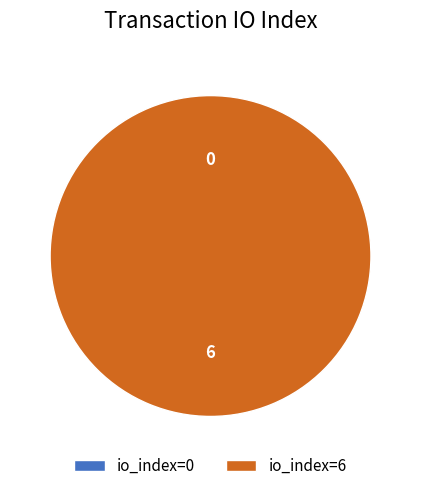

Count the number of slices in the pie.

2